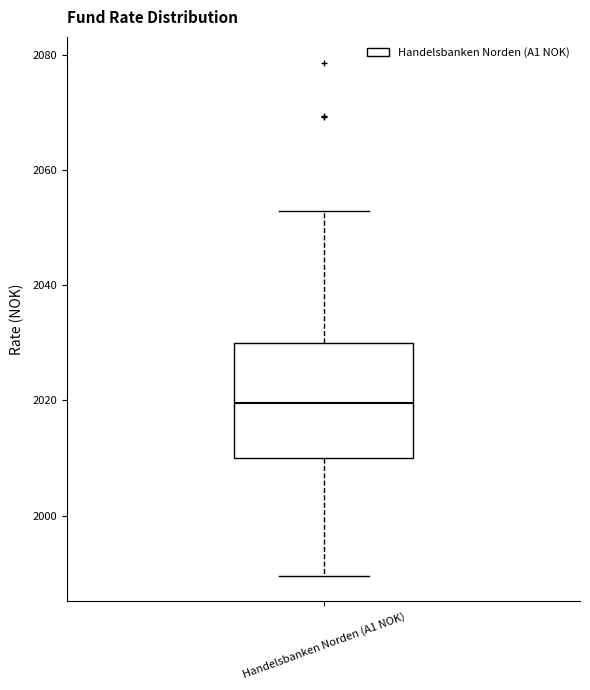

Transcribe this box plot: give where the median line is, the range the box spans, and where the two whiskers end, as read against the y-axis. The values are not printed on the chart, so give them approximately, as read against the axis.

median 2020, box 2010 to 2030, whiskers 1990 to 2052